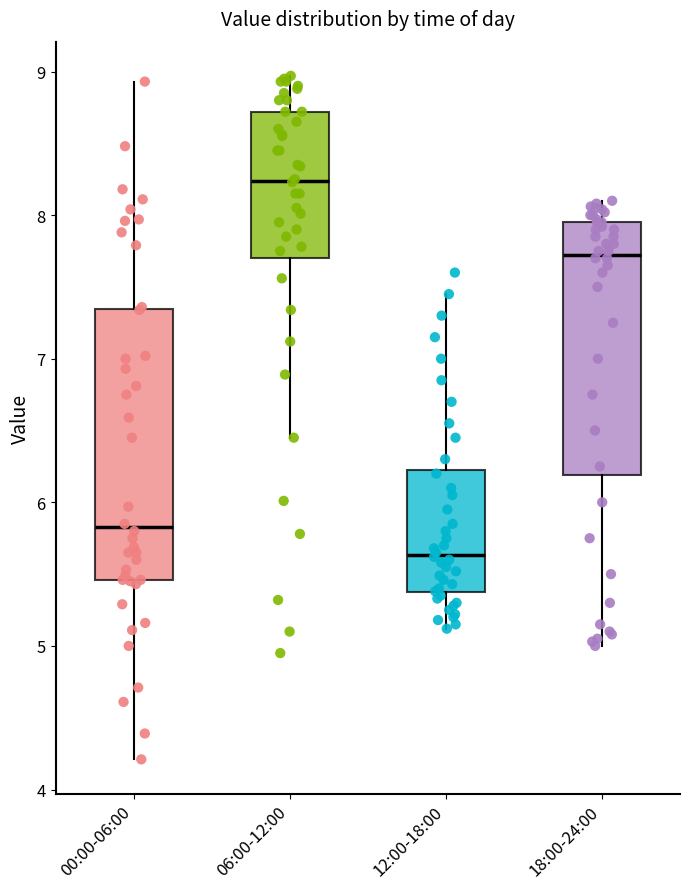

Which box has the highest median line?

06:00-12:00